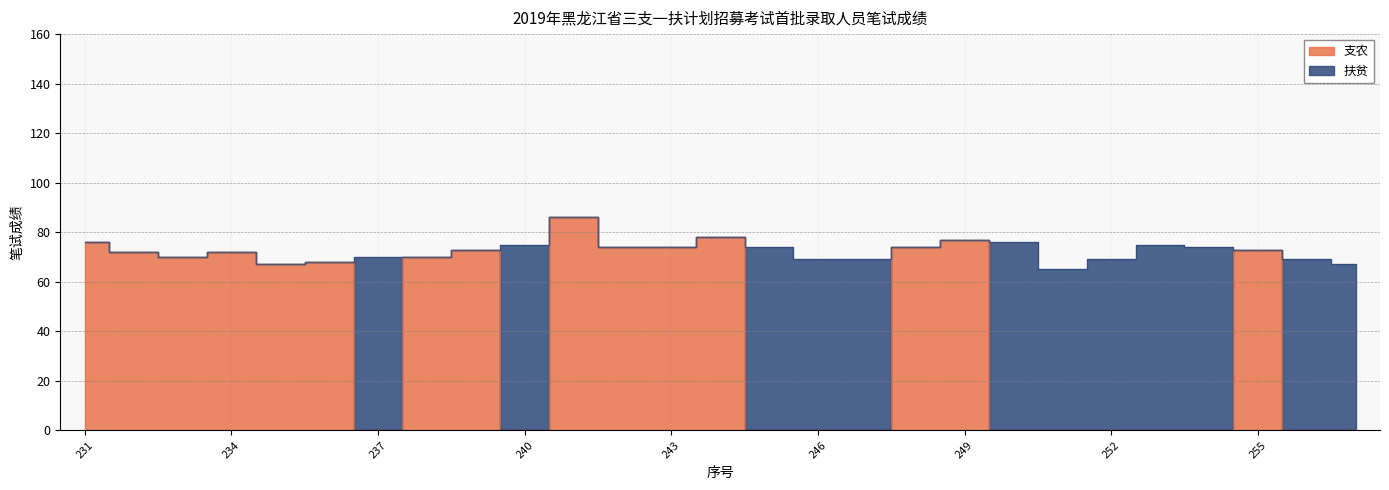

Reading left to right, extract all data points from this chart.

231=76	232=72	233=70	234=72	235=67	236=68	237=0	238=70	239=73	240=0	241=86	242=74	243=74	244=78	245=0	246=0	247=0	248=74	249=77	250=0	251=0	252=0	253=0	254=0	255=73	256=0	257=0